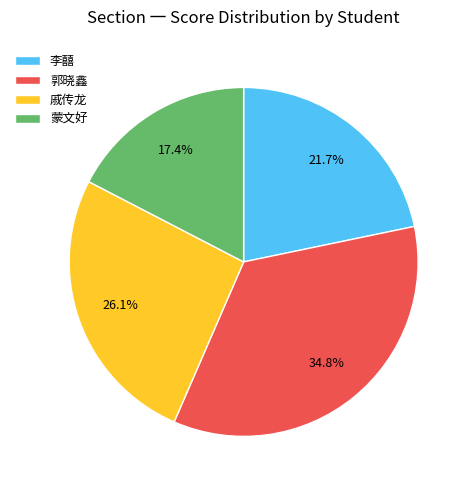

Combined, what portion of the pie is 戚传龙 and 郭晓鑫?

60.9%